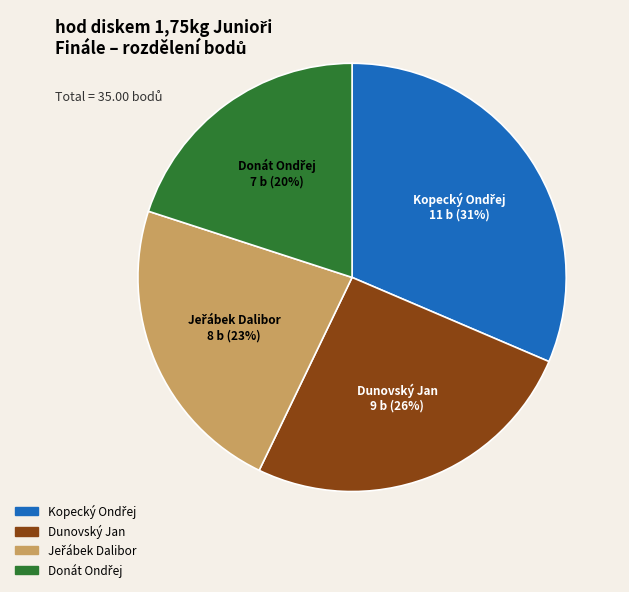

To the nearest percent, what is the difference between the largest and smallest slice percentages?

11%